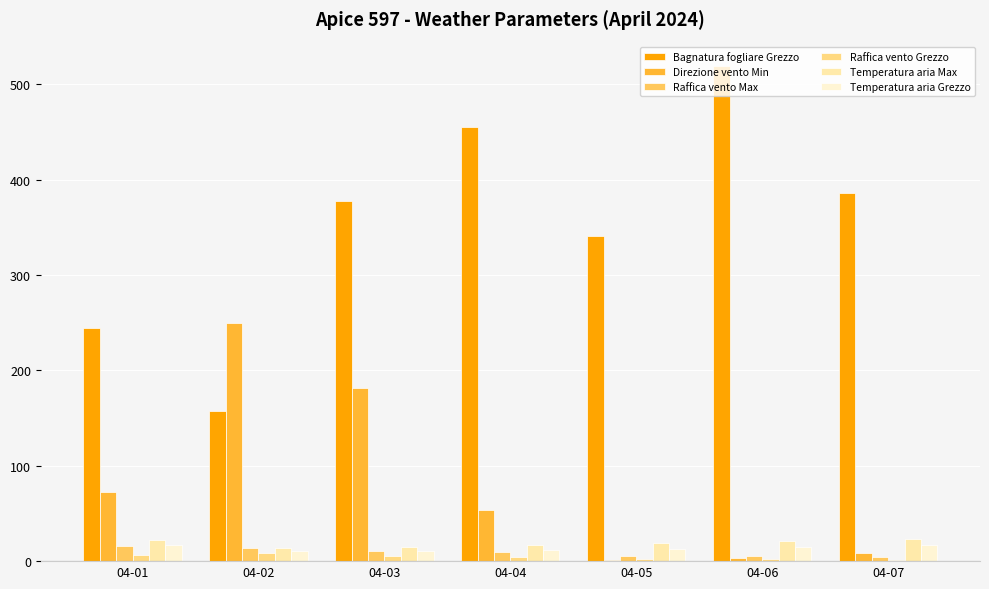

Are the bars horizontal?

No